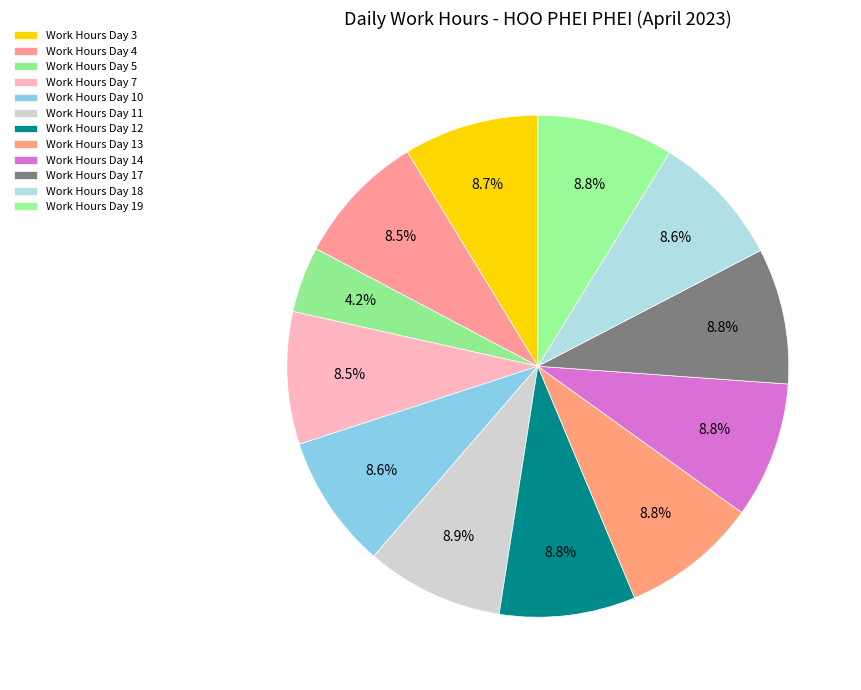

How many slices are in this pie chart?

12